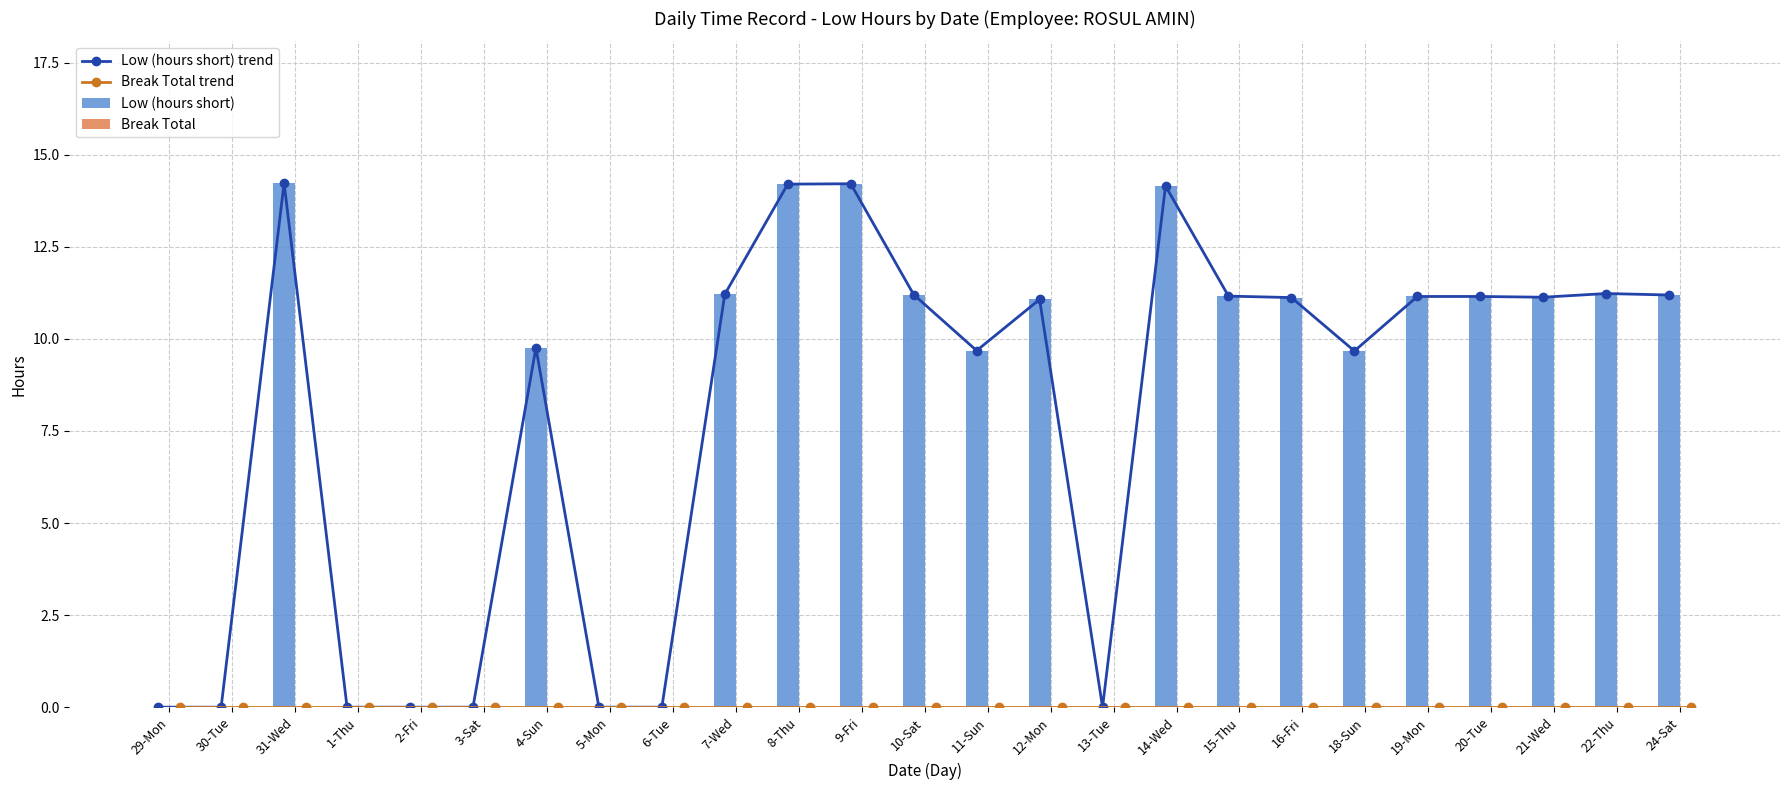

True or false: Low (hours short) has a value of 9.8 at 4-Sun.

True